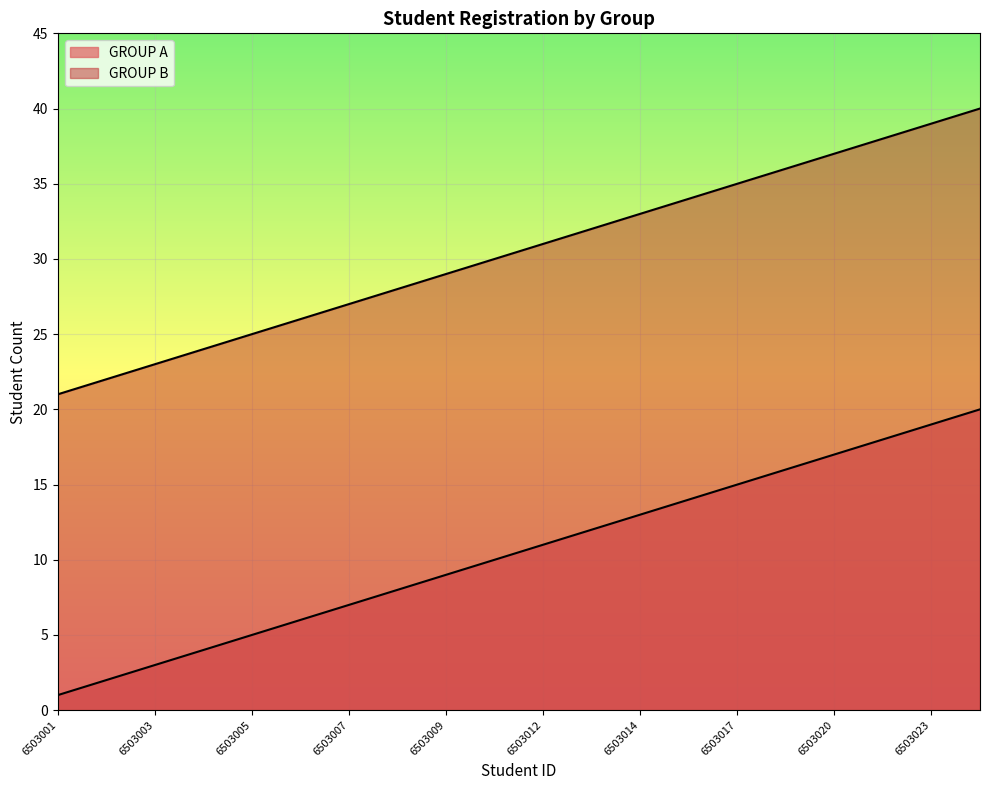

At which label is GROUP B closest to 30?

6503011